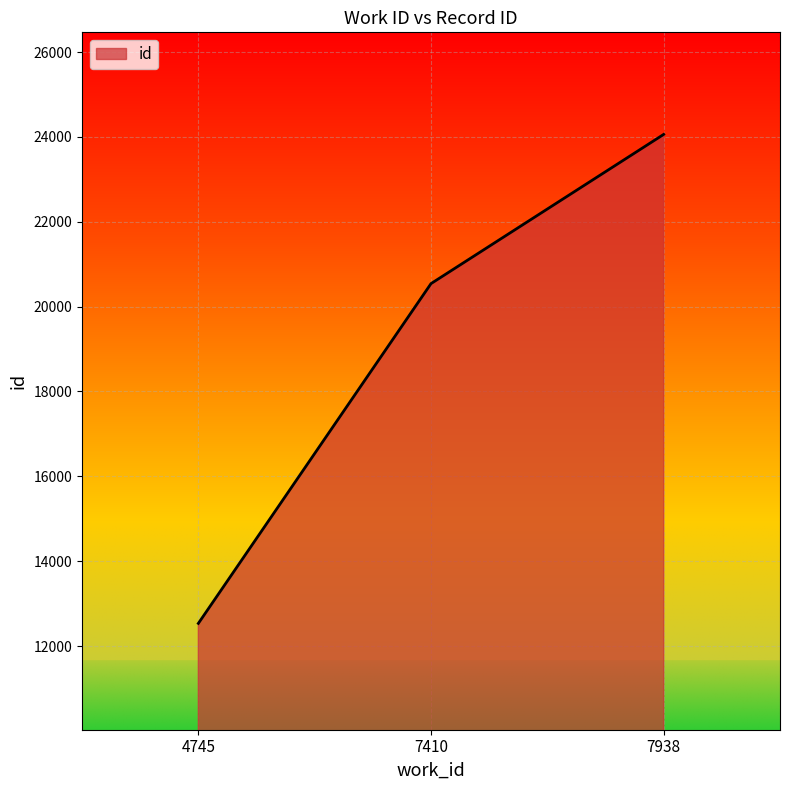

What is the average value?

19046